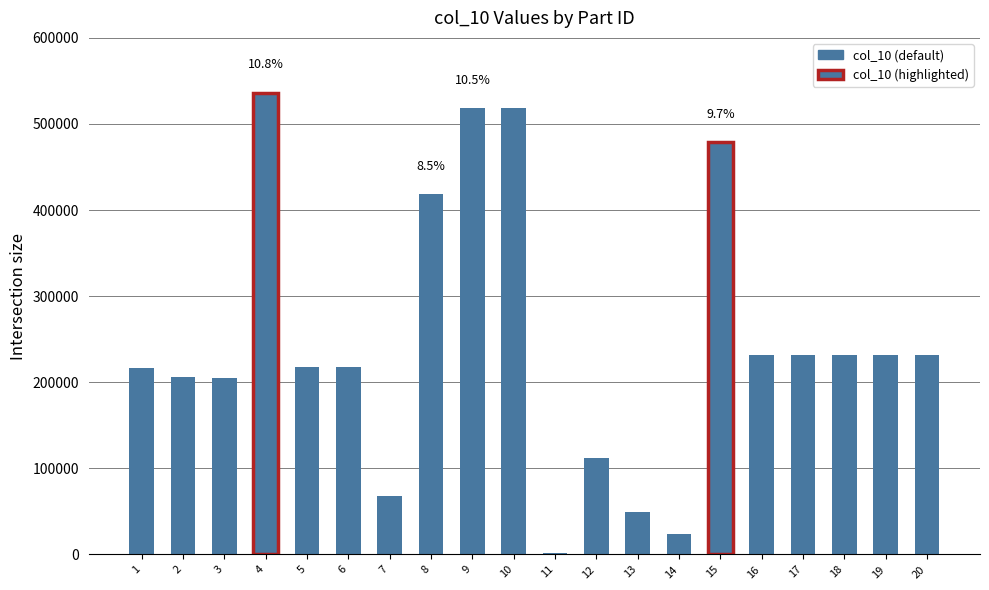

Which has a higher value, 5 or 10?

10